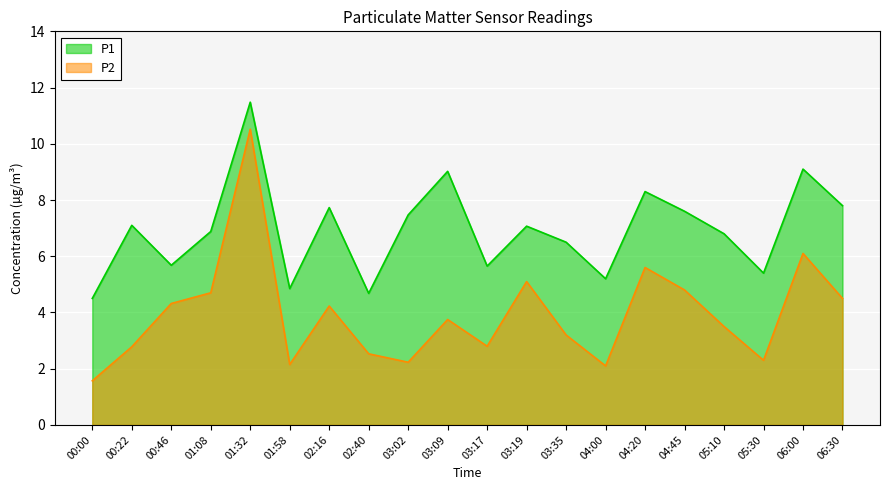

True or false: P1 and P2 cross at least once.

False